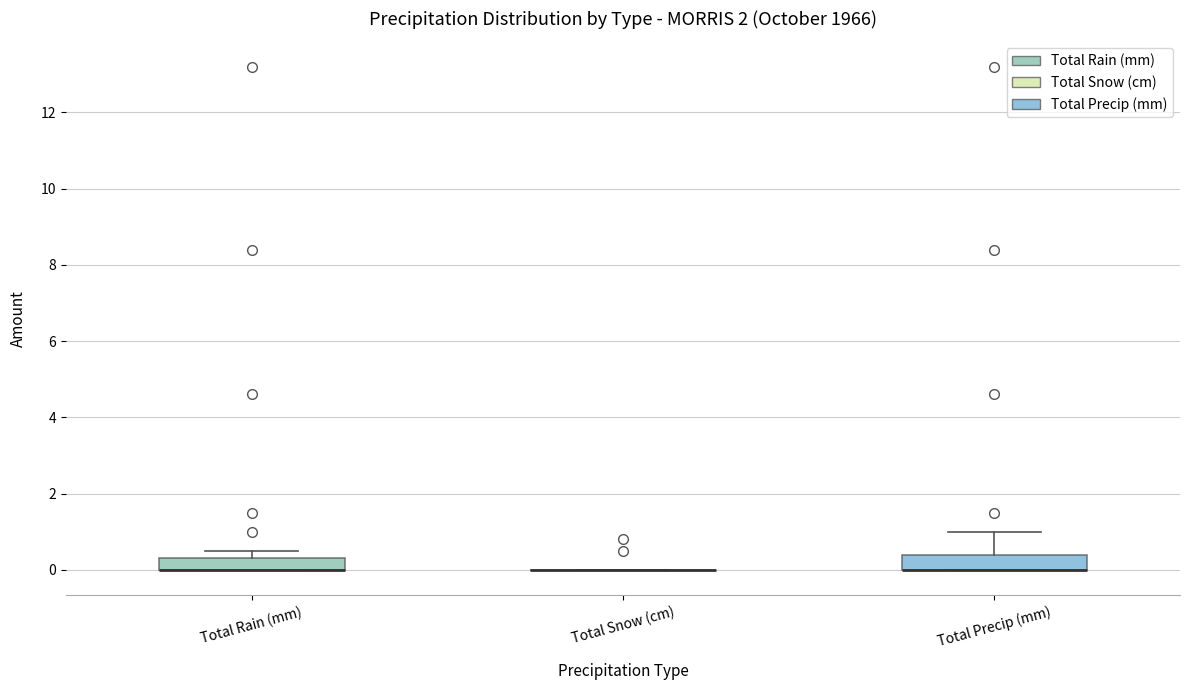

Where is the upper edge of the box for Total Precip (mm) on the y-axis? The values are not printed on the chart, so give them approximately, as read against the axis.

0.4